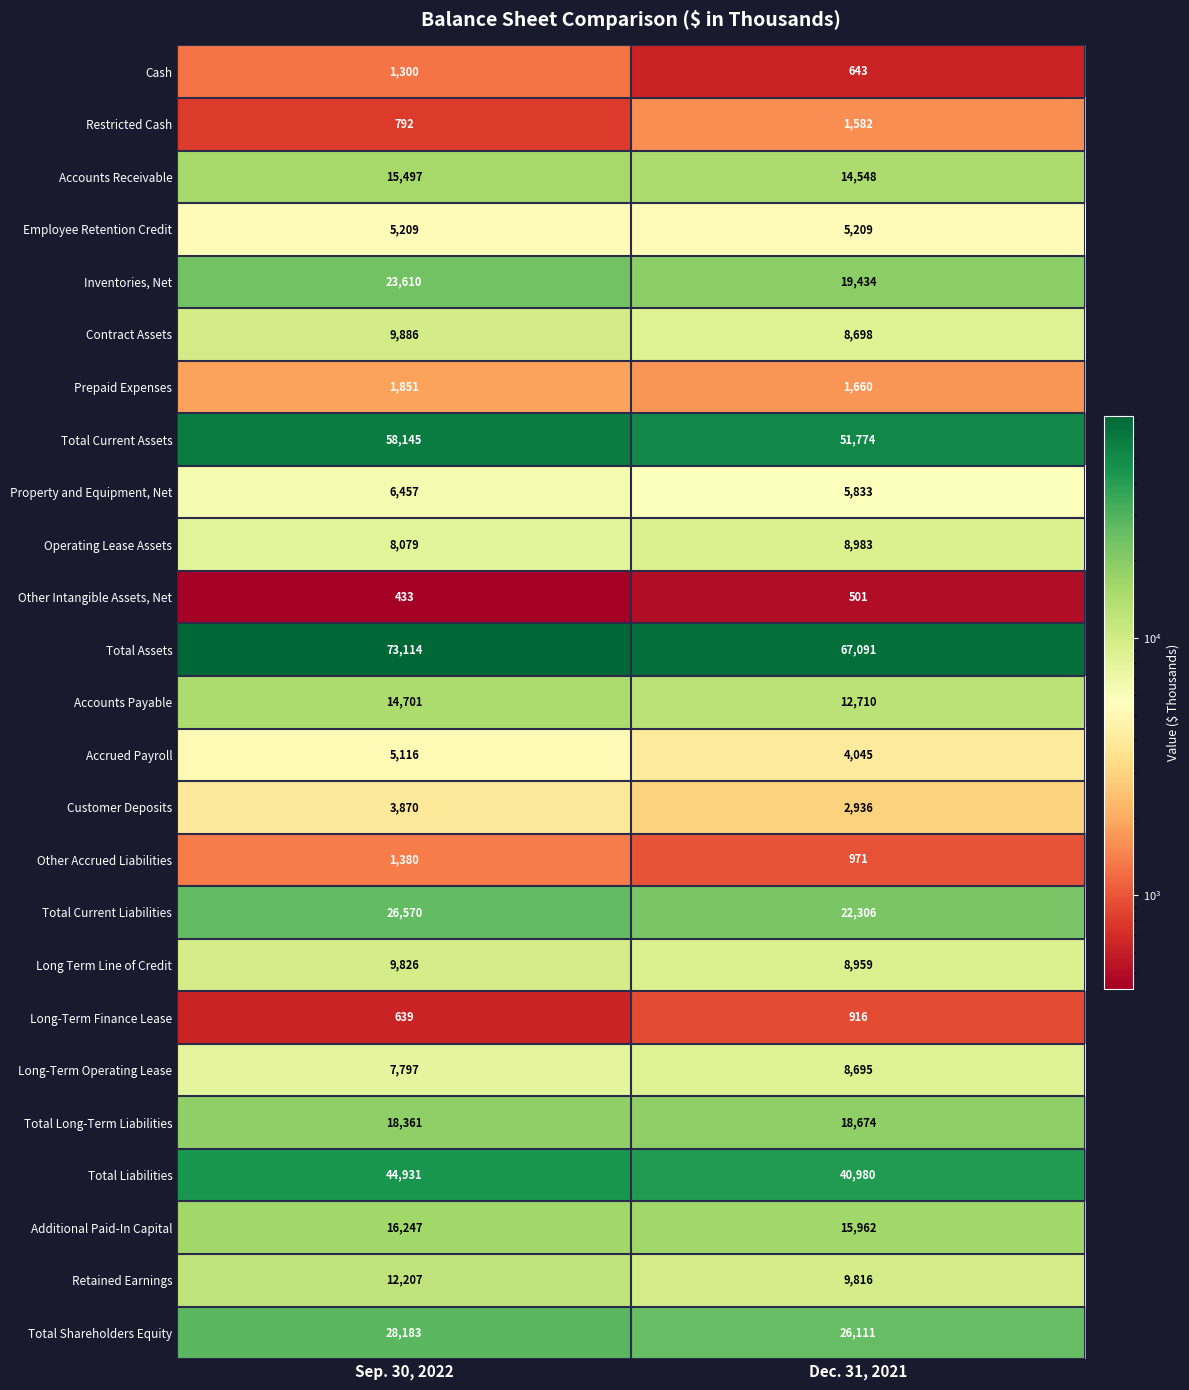

Where is Total Liabilities nearest to the value 42955?

Dec. 31, 2021